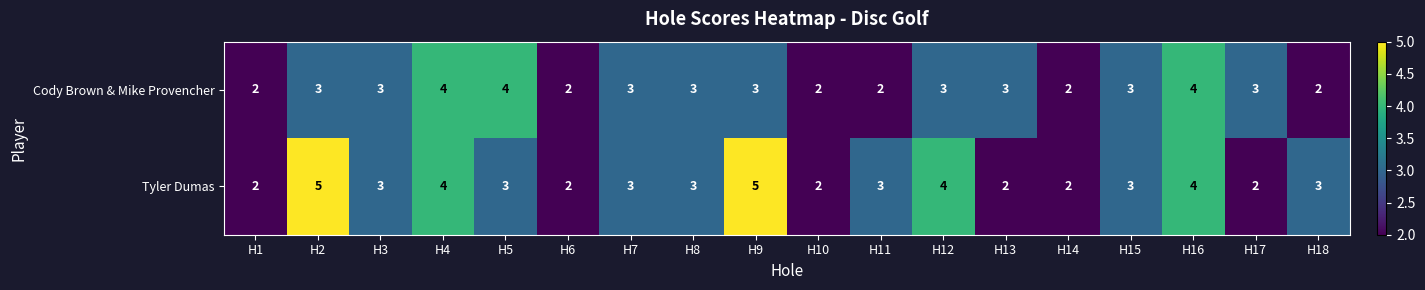

At which label does Tyler Dumas first exceed 3?

H2